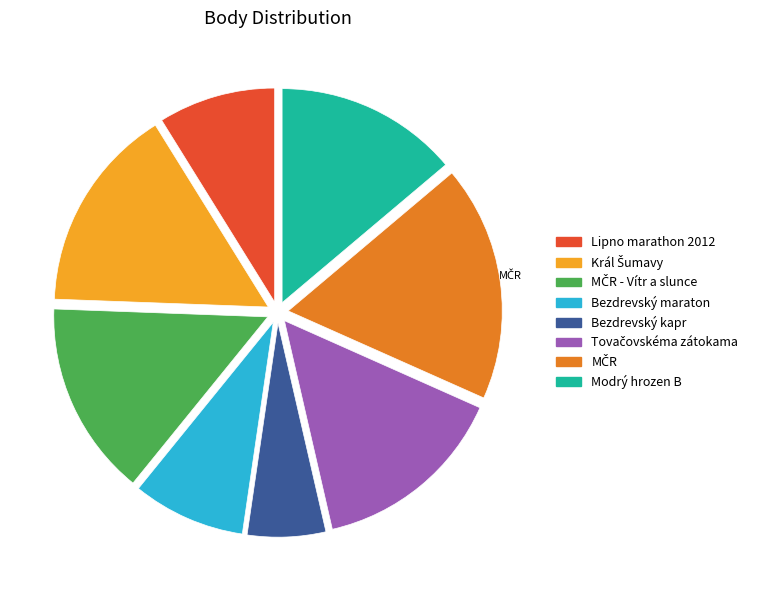

Is there any slice that represents more than half of the pie?

No